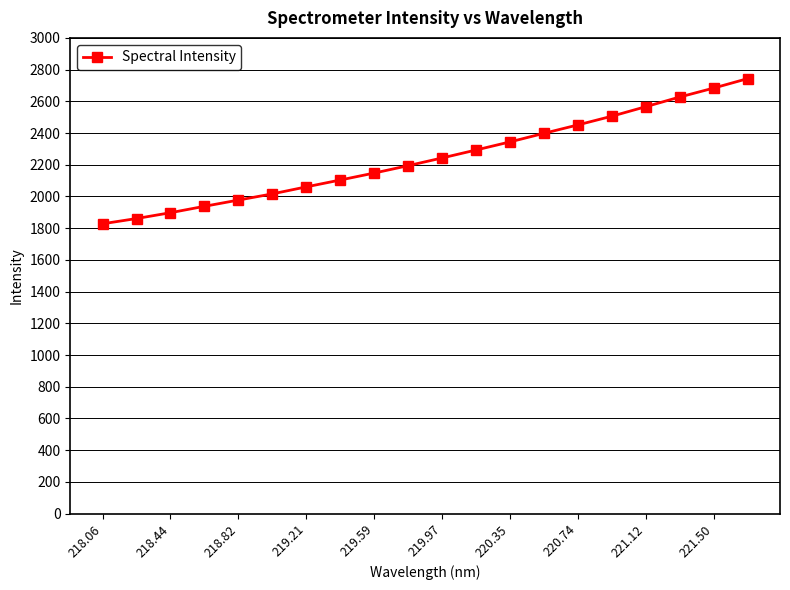

How many distinct data groups are displayed?

1